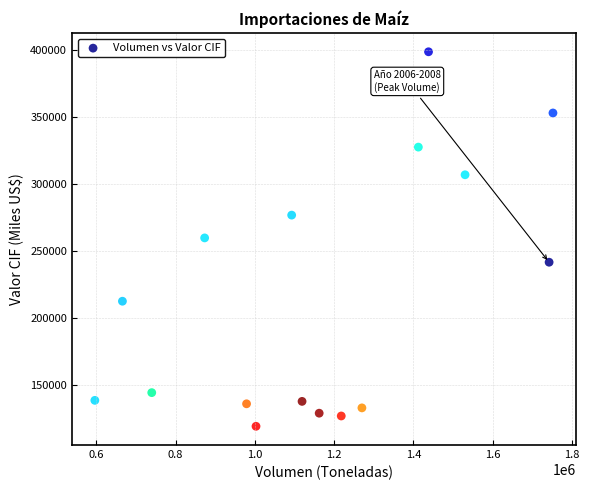

What is the range of Y values (max minus min)?

279796.3